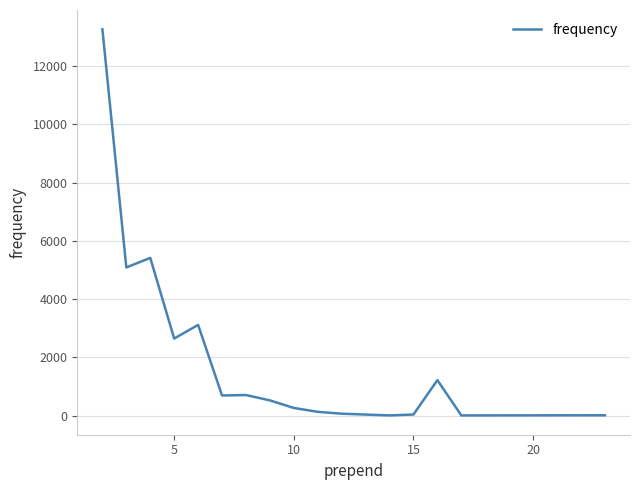

What is the difference between the maximum and minimum values?

13246